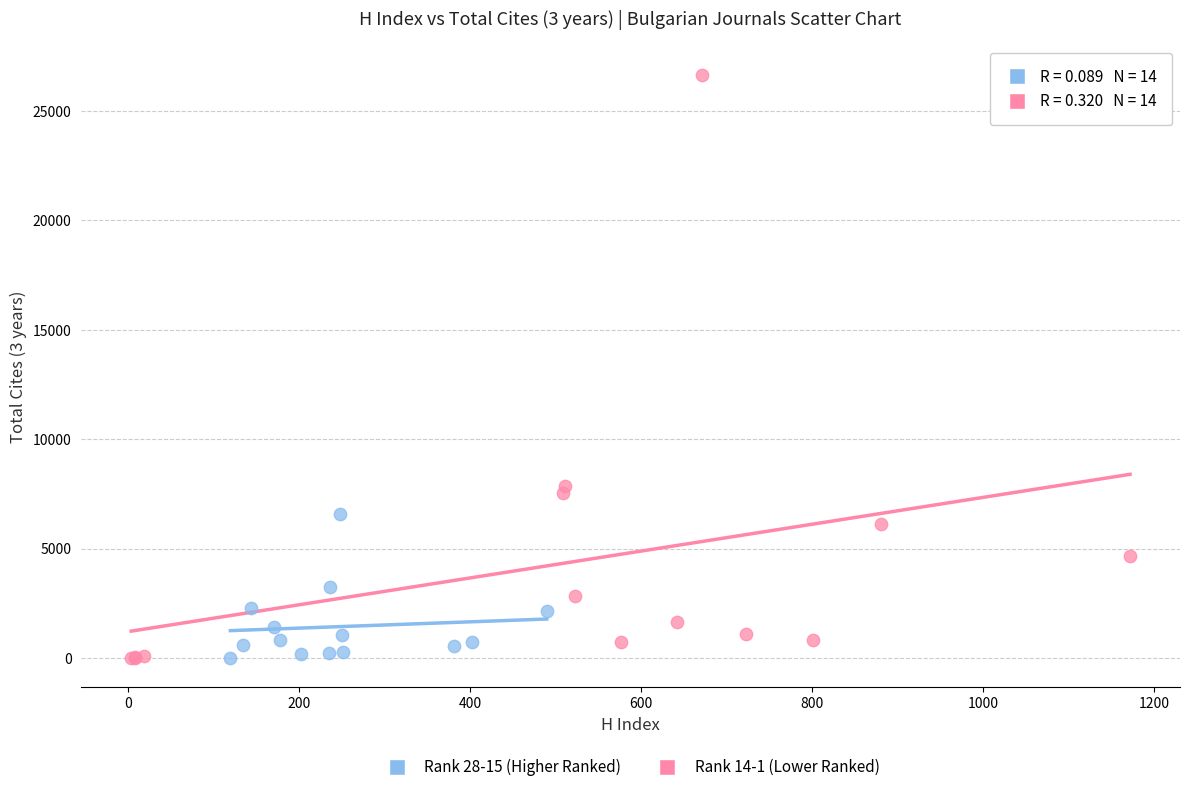

Which series reaches the maximum Y coordinate?

Rank 14-1 (Lower Ranked)